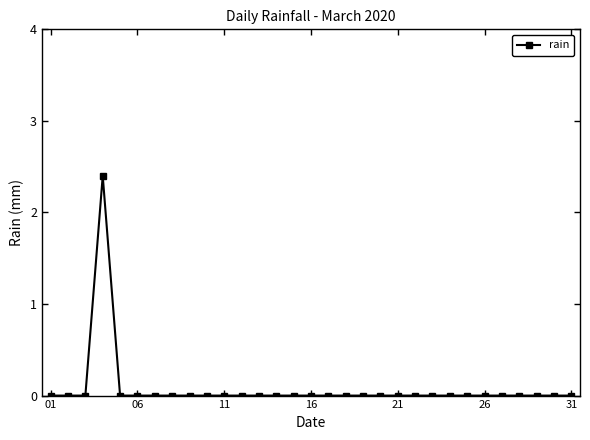

What is the sum of all values?

2.4